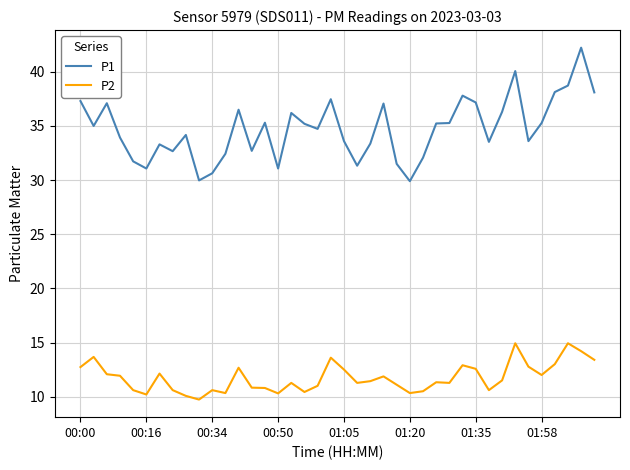

Which series has the largest total across all categories?

P1